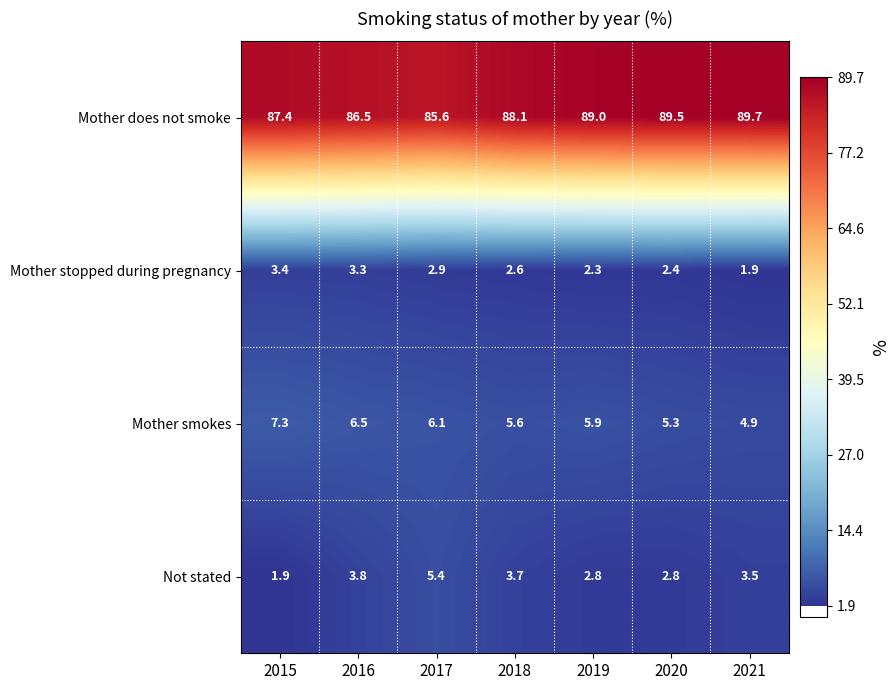

At 2015, list the series in order from largest to smallest.

Mother does not smoke, Mother smokes, Mother stopped during pregnancy, Not stated